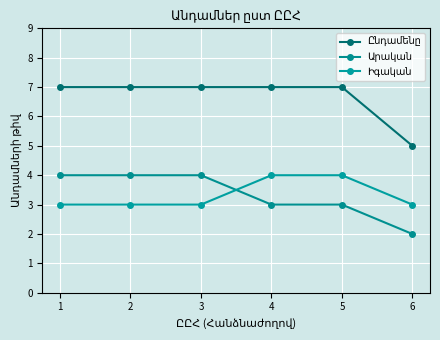

How many lines are shown in the chart?

3